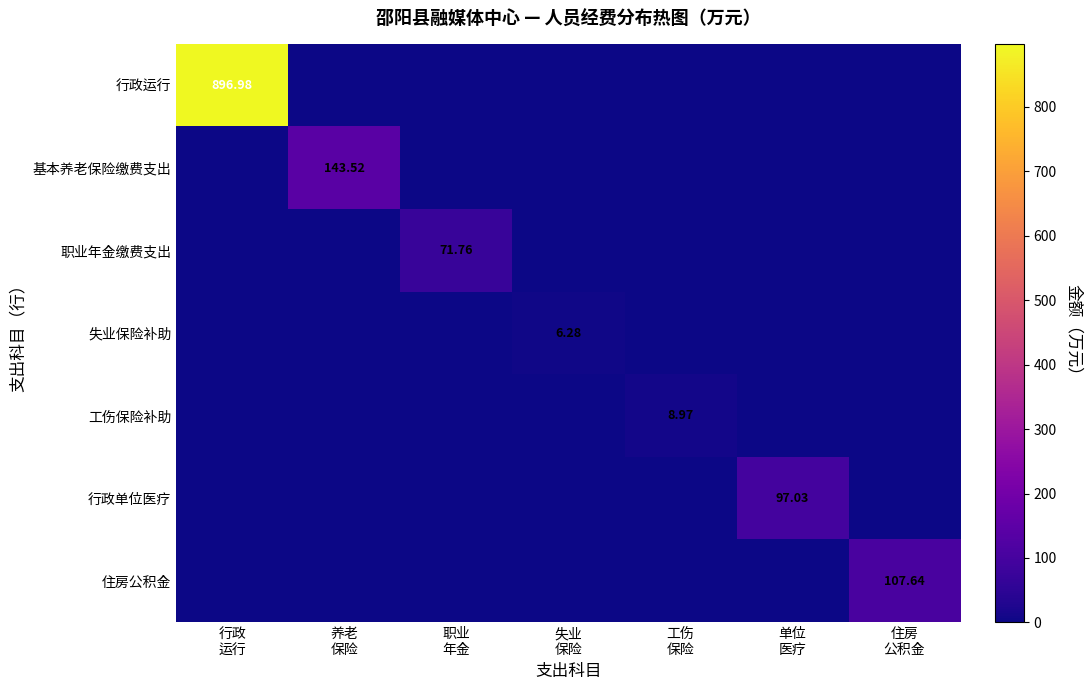

How many values in 行政运行 are above zero?

1